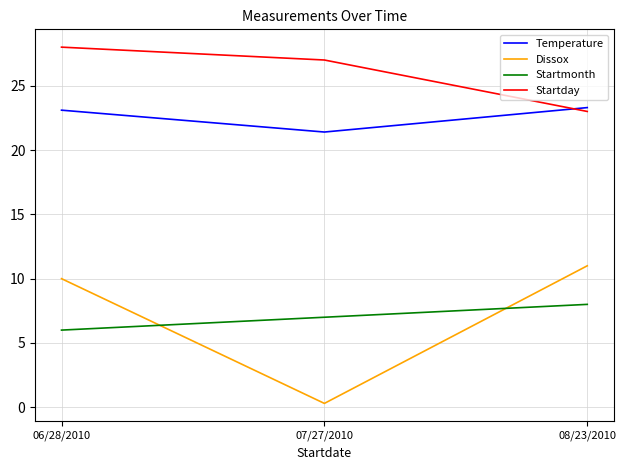

Between 06/28/2010 and 08/23/2010, which series saw the biggest shift?

Startday